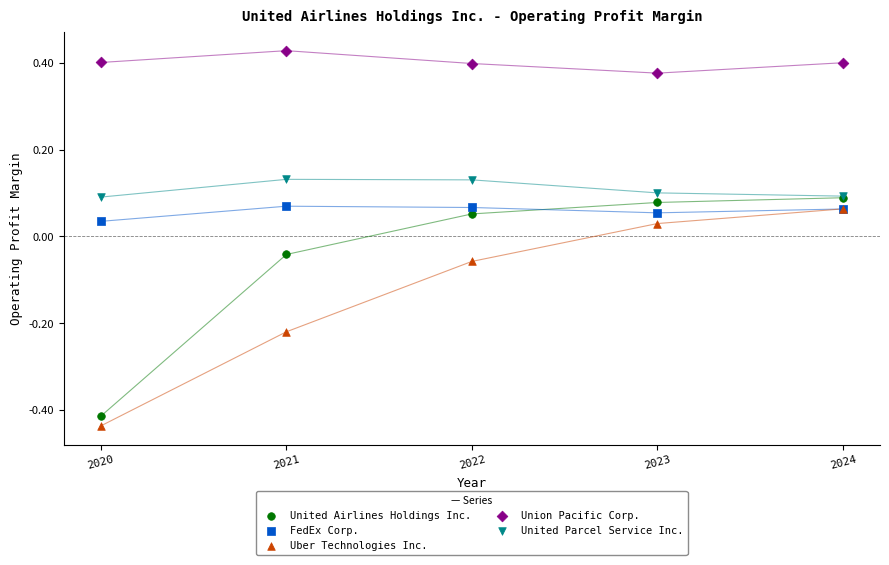

Which series reaches the minimum Y coordinate?

Uber Technologies Inc.